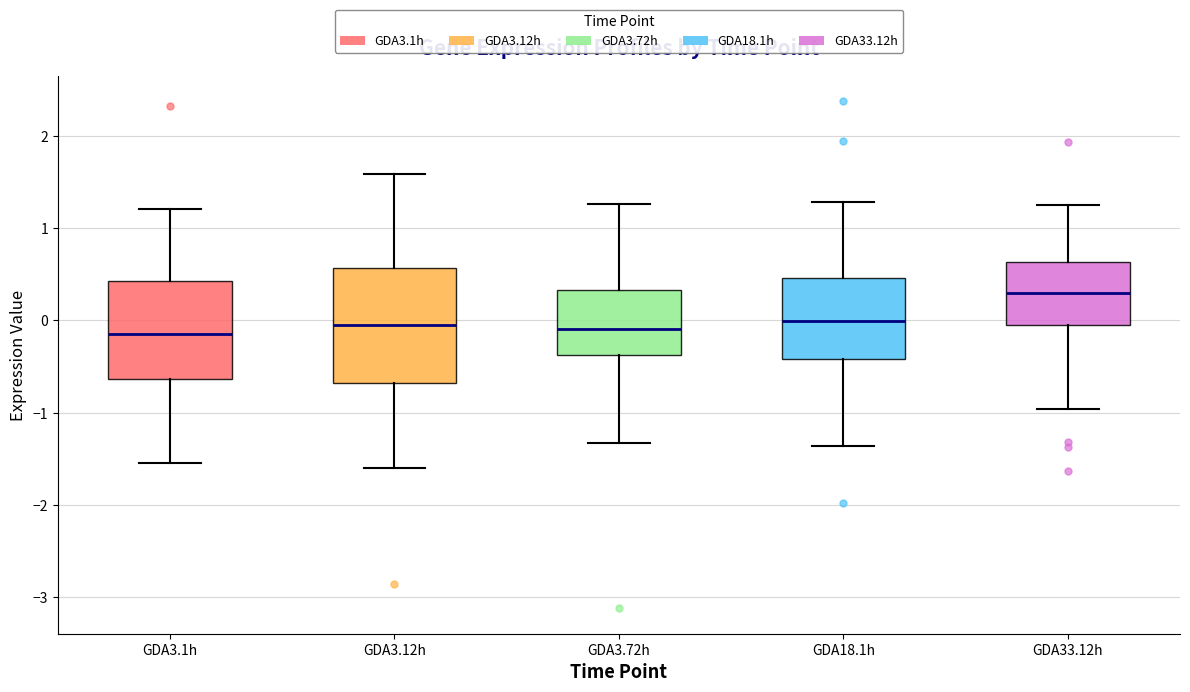

Reading left to right, transcribe this box plot: for each box, give where its median line is, the range the box spans, and where its two whiskers end, as read against the y-axis. The values are not printed on the chart, so give them approximately, as read against the axis.

GDA3.1h: median -0.1, box -0.6 to 0.4, whiskers -1.5 to 1.2
GDA3.12h: median 0.0, box -0.7 to 0.6, whiskers -1.6 to 1.6
GDA3.72h: median -0.1, box -0.4 to 0.3, whiskers -1.3 to 1.3
GDA18.1h: median 0.0, box -0.4 to 0.5, whiskers -1.4 to 1.3
GDA33.12h: median 0.3, box -0.1 to 0.6, whiskers -1.0 to 1.3